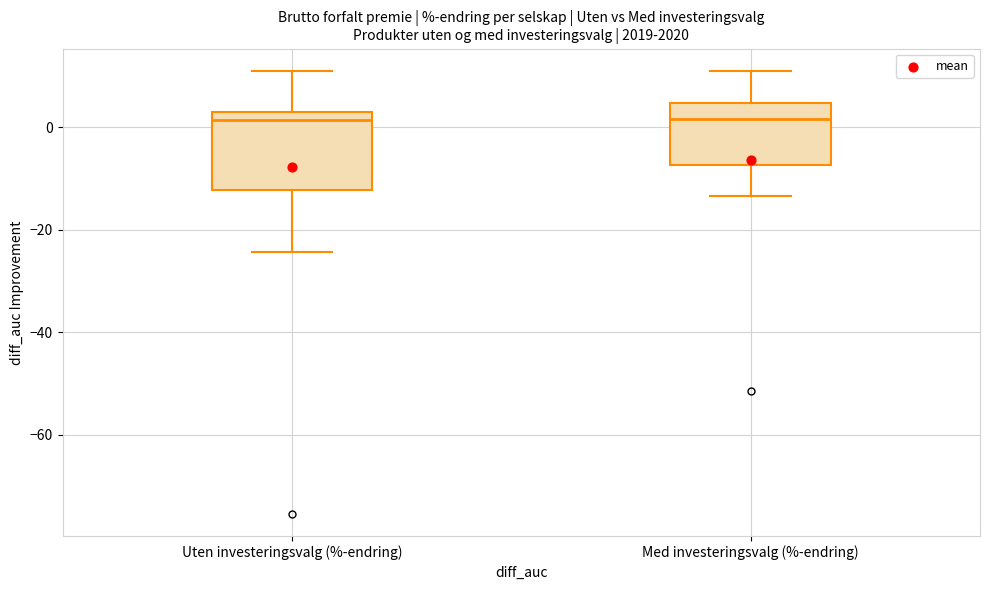

Reading left to right, transcribe this box plot: for each box, give where its median line is, the range the box spans, and where its two whiskers end, as read against the y-axis. The values are not printed on the chart, so give them approximately, as read against the axis.

Uten investeringsvalg (%-endring): median 2 (just below the box's upper edge), box -12 to 2, whiskers -24 to 12
Med investeringsvalg (%-endring): median 2, box -8 to 4, whiskers -14 to 10